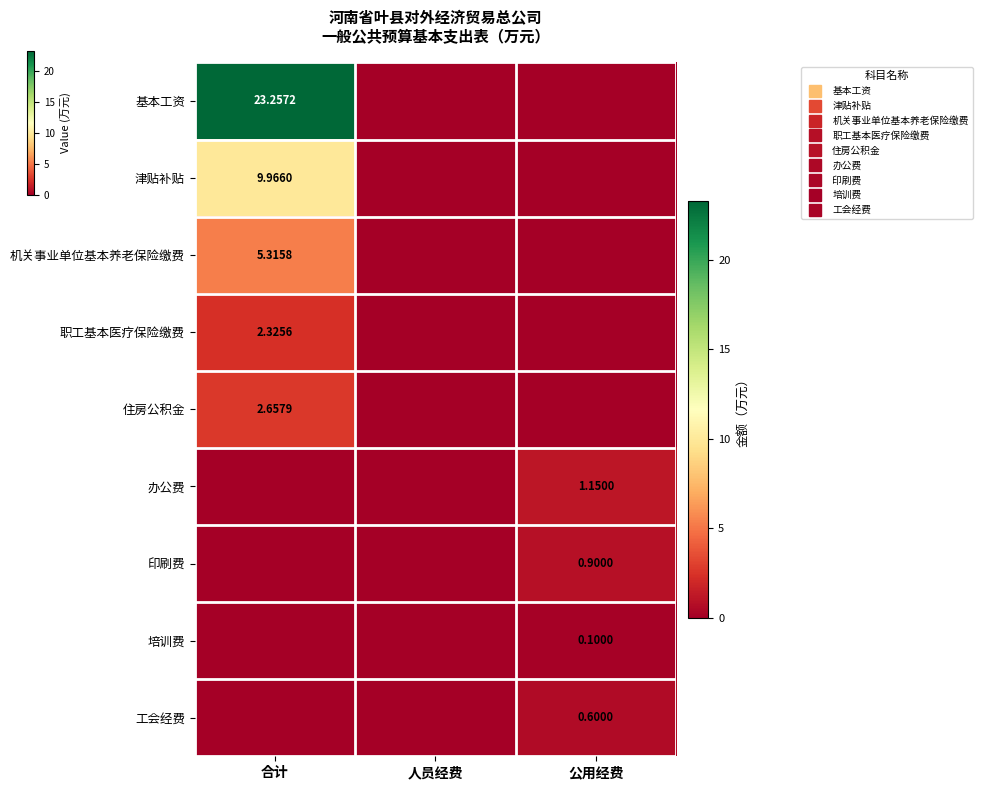

At which category is the sum across all series the highest?

合计